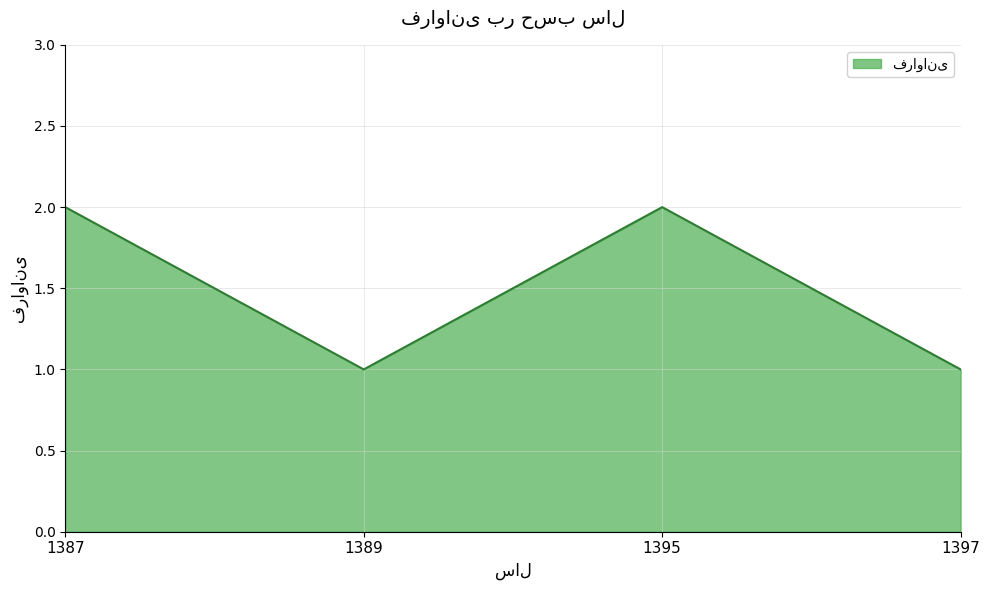

Rank the categories by value from lowest to highest.

1389, 1397, 1387, 1395